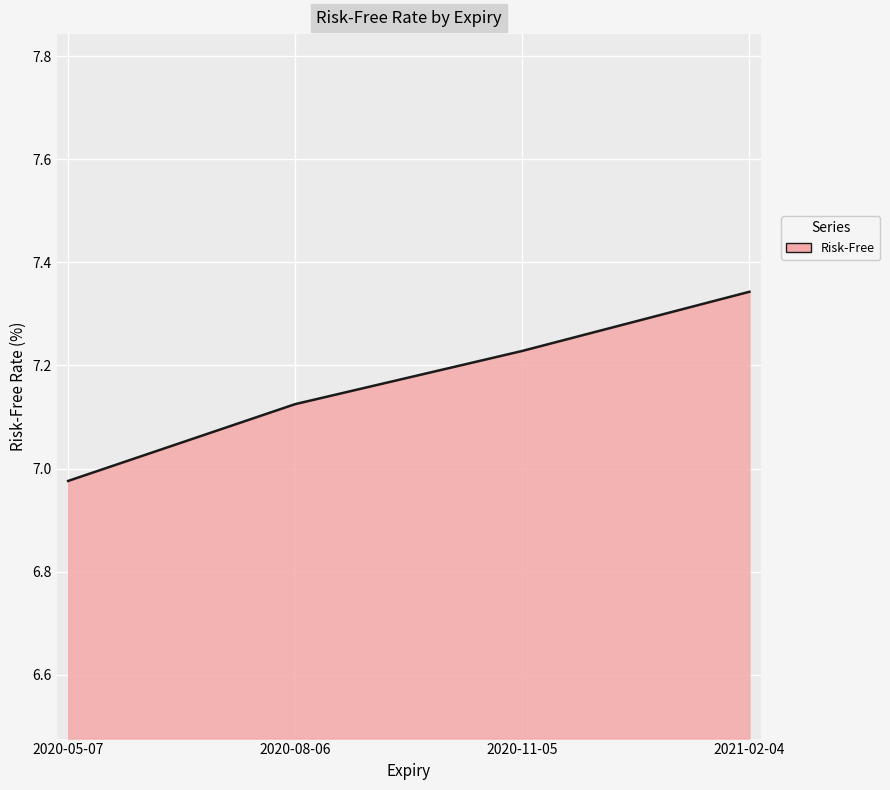

Rank the categories by value from lowest to highest.

2020-05-07, 2020-08-06, 2020-11-05, 2021-02-04